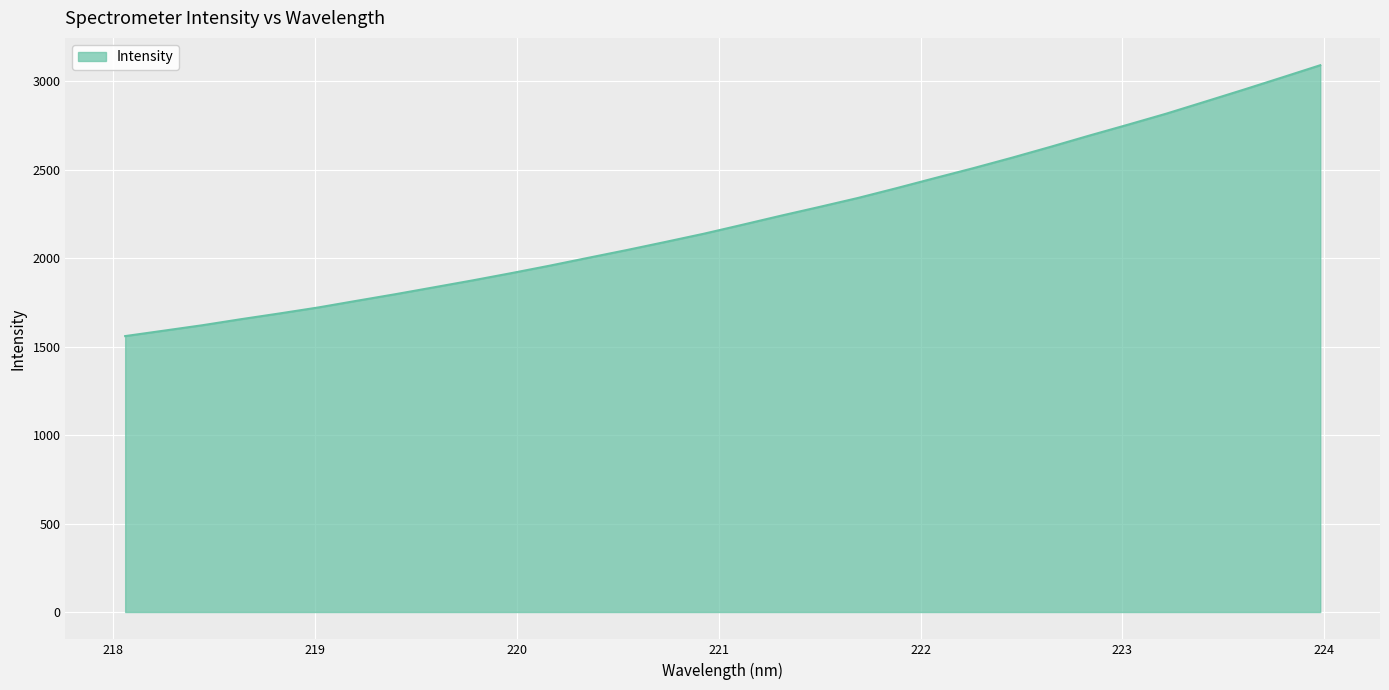

What is the difference between the maximum and minimum values?

1531.4